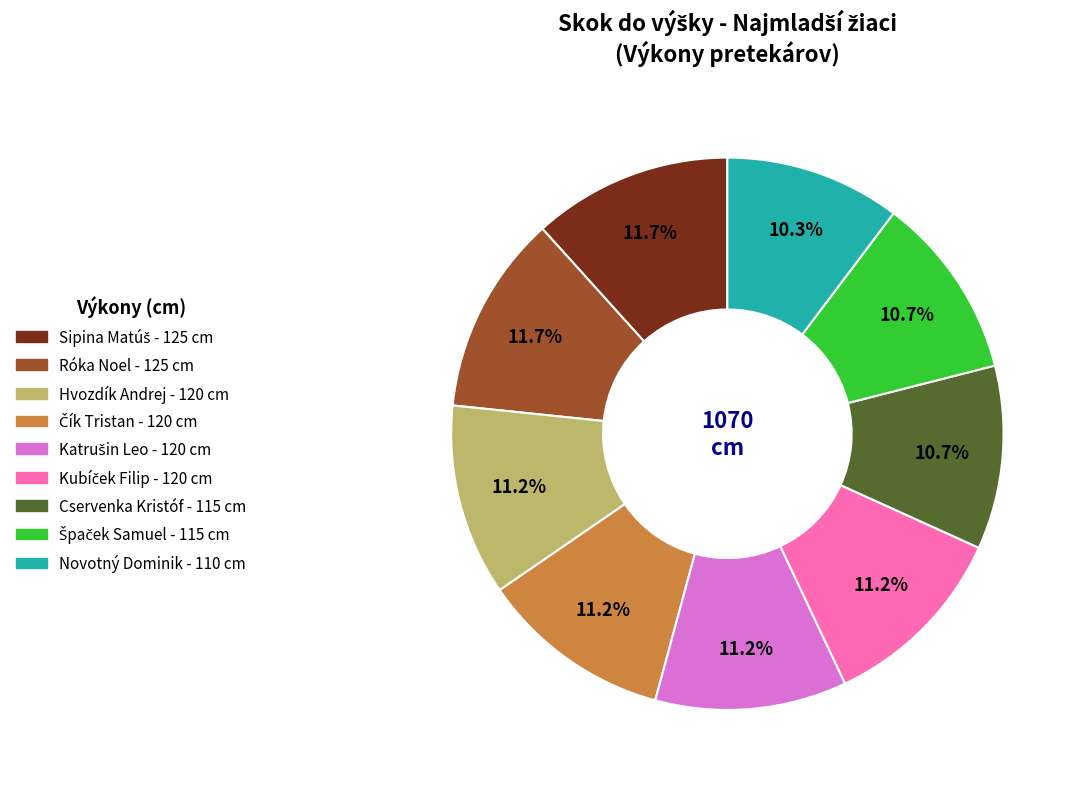

Is there a majority slice in this chart?

No